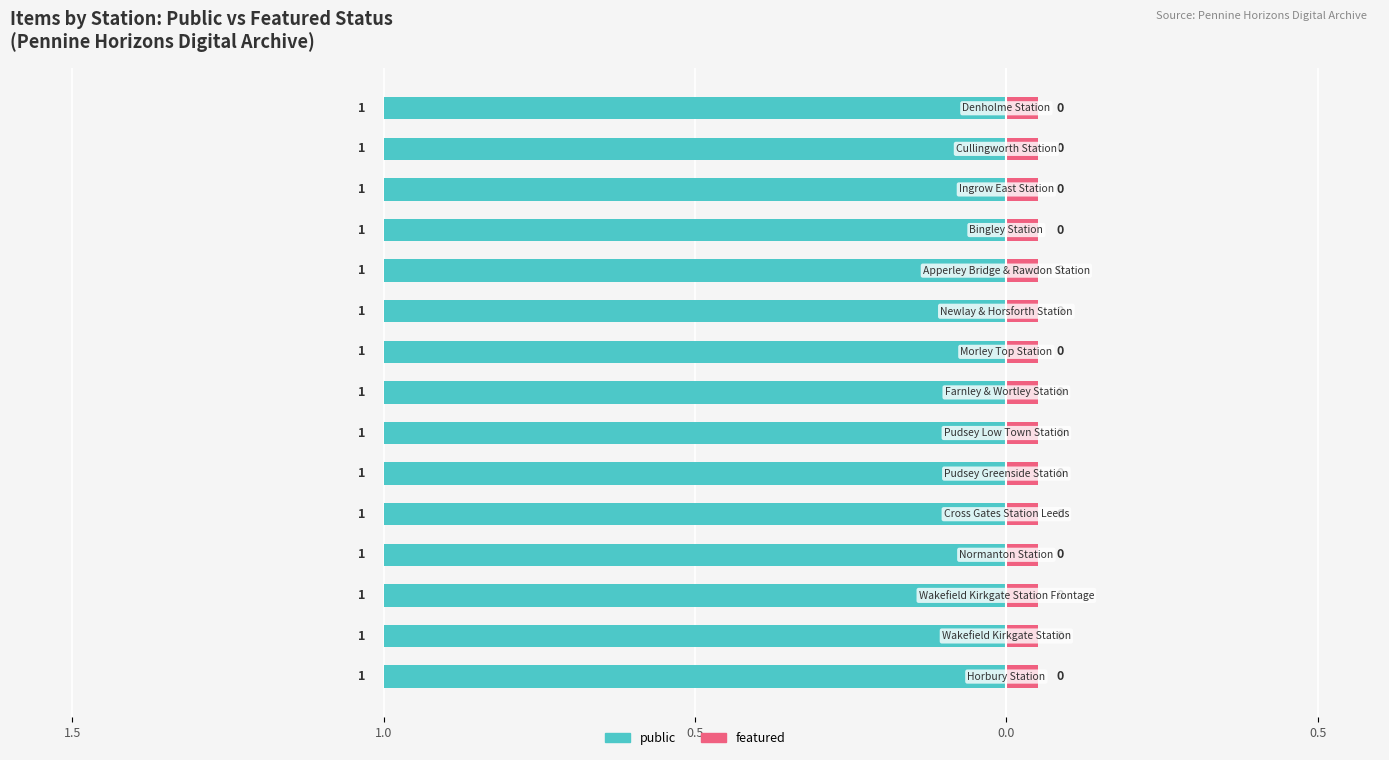

At which label does public reach its peak?

Horbury Station